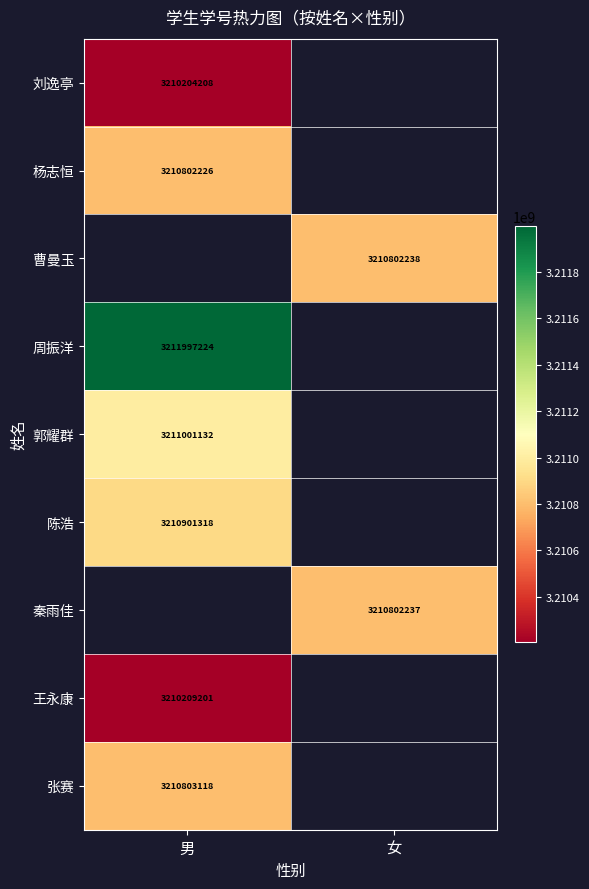

The 周振洋 series shows 859614179 at 男. True or false?

False